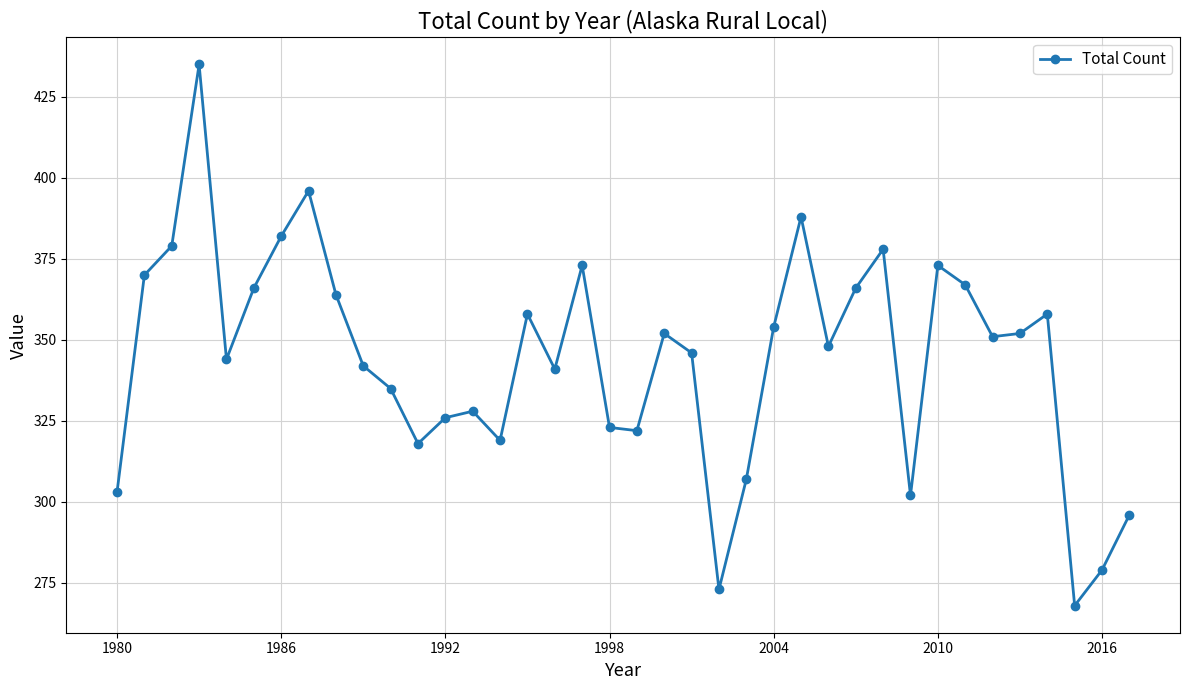

What is the value of the 13th point from the left?

326